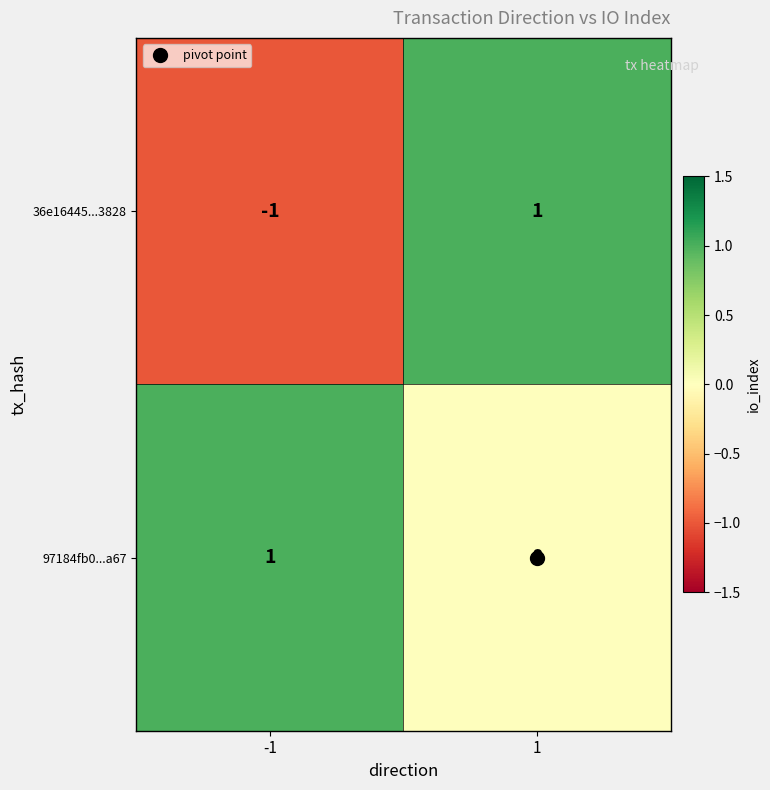

Which series has the largest total across all categories?

97184fb0...a67